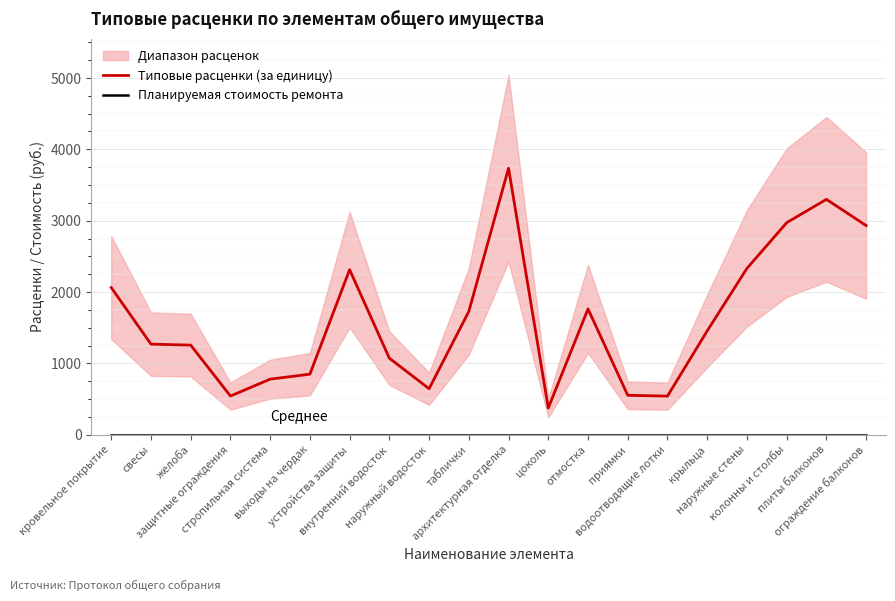

What is the difference between the Типовые расценки (за единицу) values at архитектурная отделка and приямки?

3182.5